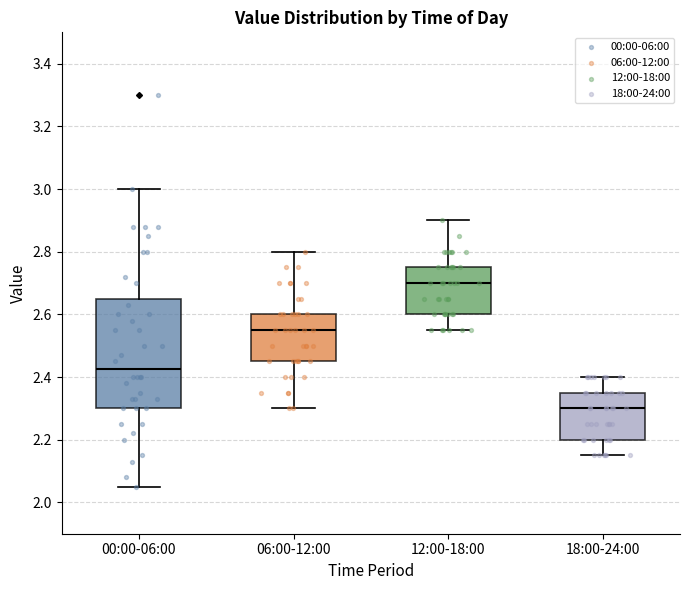

Where does the lower whisker of the box for 12:00-18:00 end on the y-axis? The values are not printed on the chart, so give them approximately, as read against the axis.

2.56